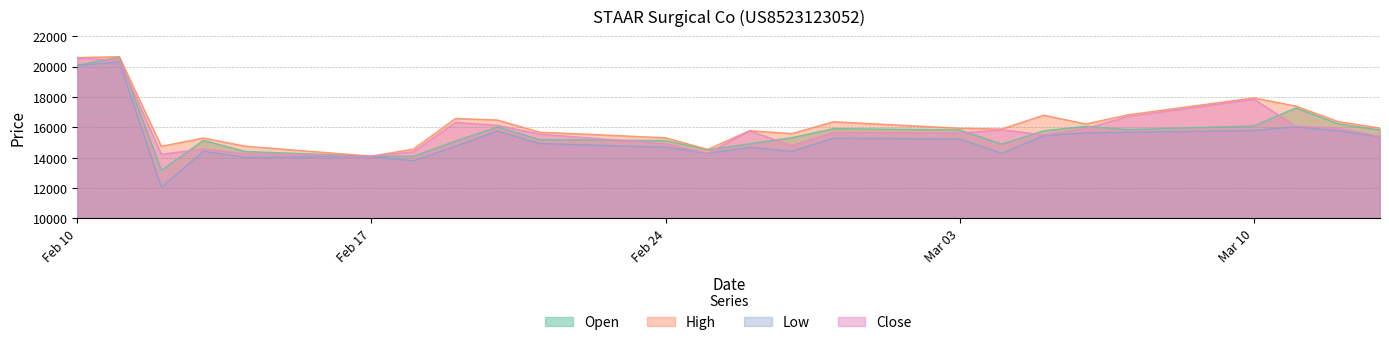

What is the greatest value displayed?

20645